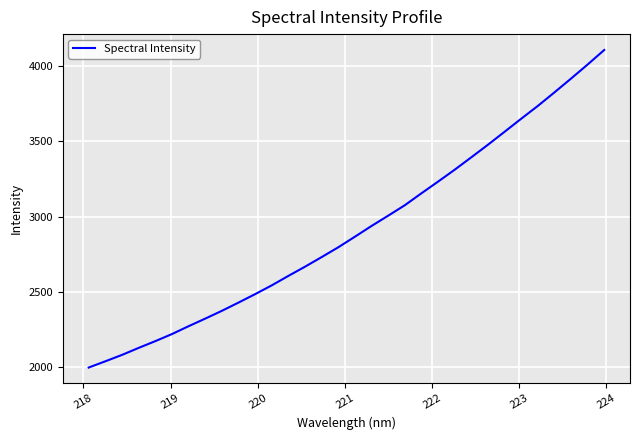

What is the greatest value displayed?

4108.2